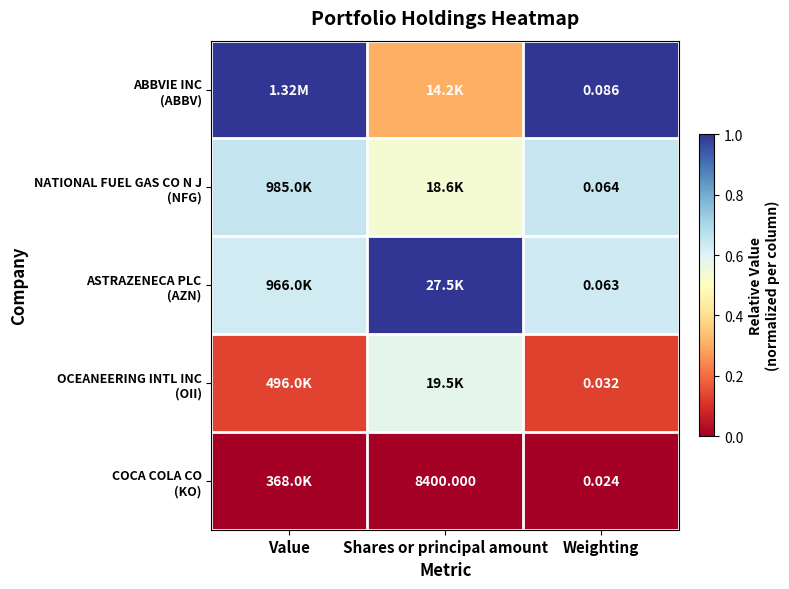

Which has a higher value, Shares or principal amount or Value?

Value